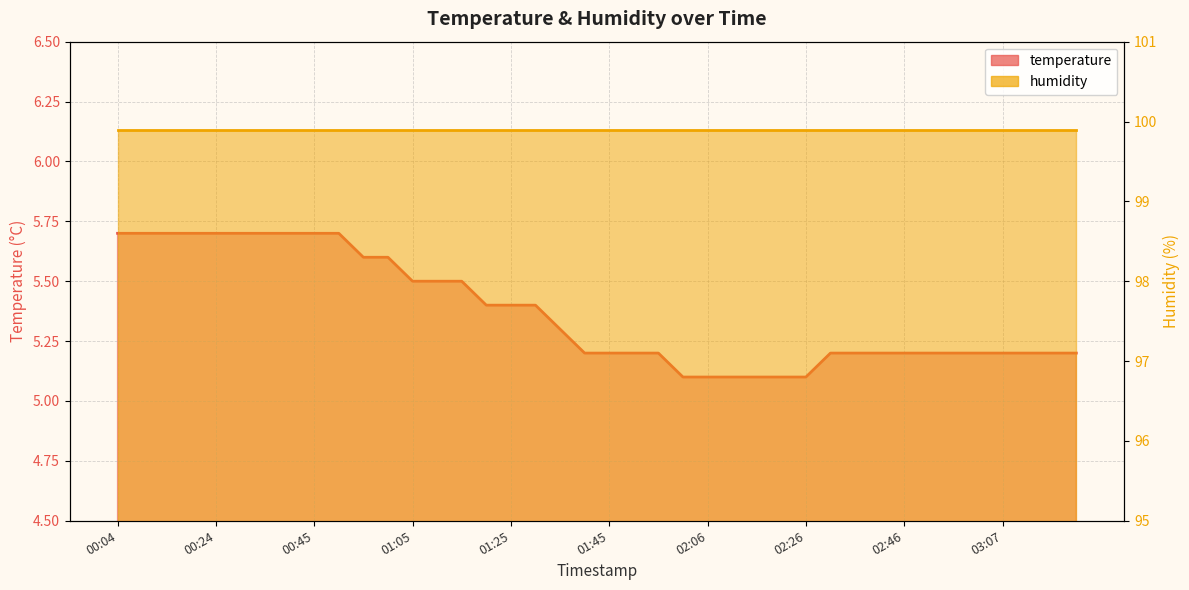

Reading left to right, extract all data points from this chart.

5.7	5.7	5.7	5.7	5.7	5.7	5.7	5.7	5.7	5.7	5.6	5.6	5.5	5.5	5.5	5.4	5.4	5.4	5.3	5.2	5.2	5.2	5.2	5.1	5.1	5.1	5.1	5.1	5.1	5.2	5.2	5.2	5.2	5.2	5.2	5.2	5.2	5.2	5.2	5.2